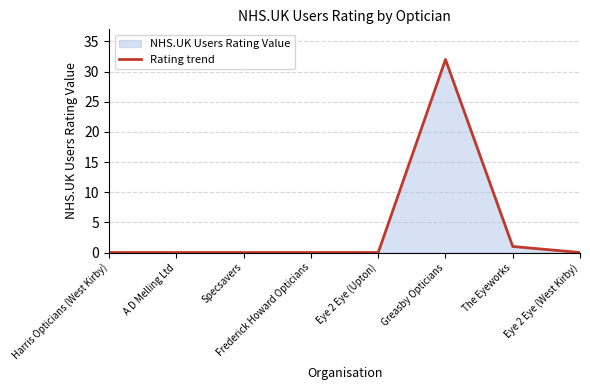

Is it true that the value at A D Melling Ltd is 21?

False